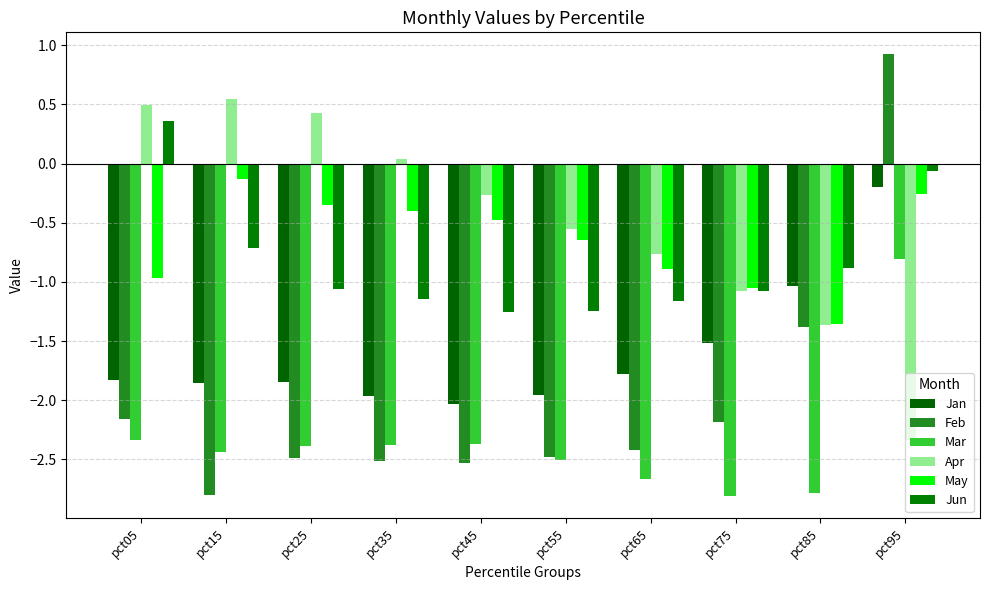

What is the sum of the Mar values at pct65 and pct05?

-5.0